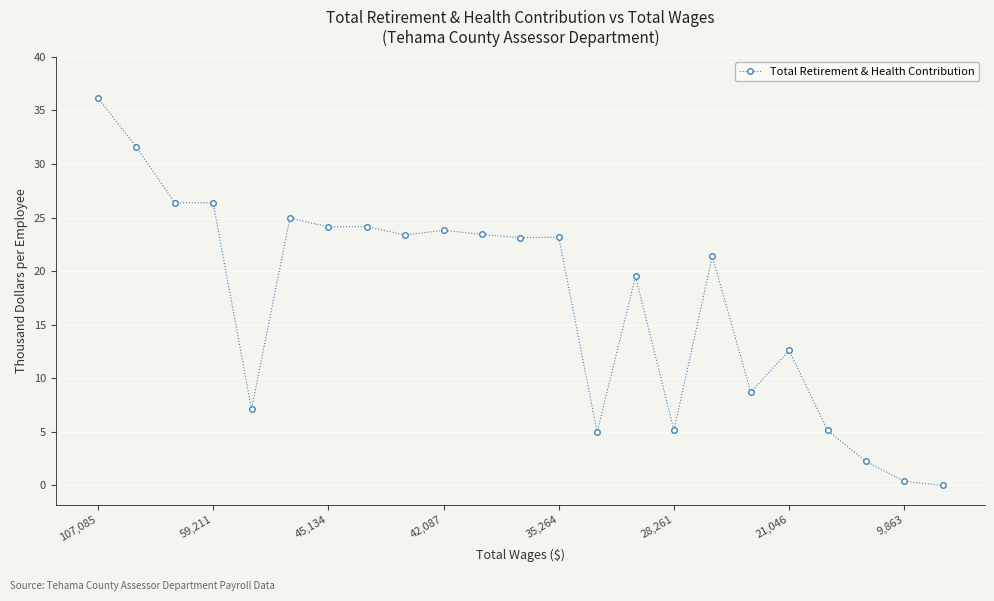

Does the chart have visible grid lines?

Yes